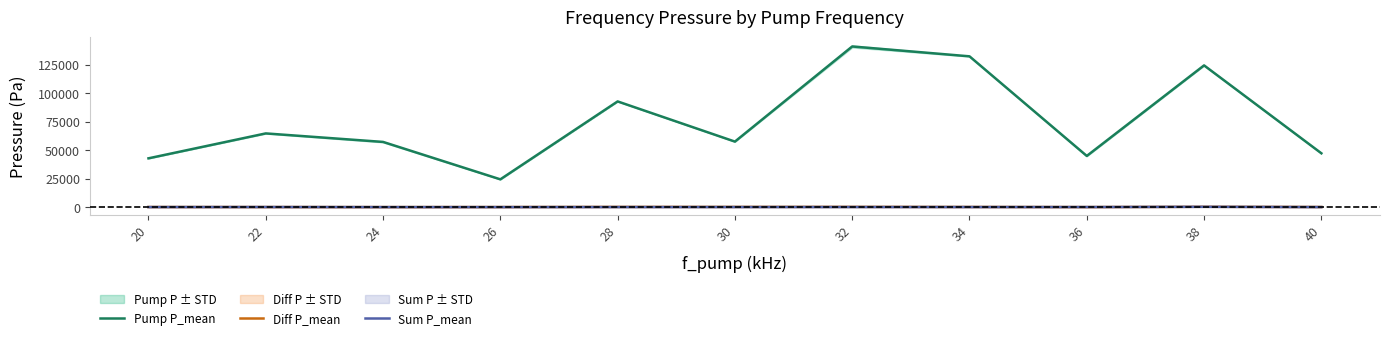

Which category has the lowest value in the Sum P_mean series?

24